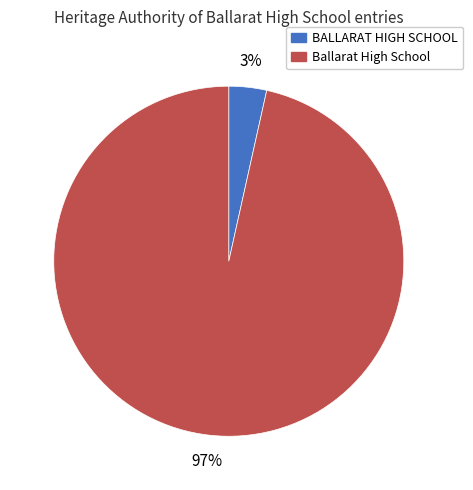

Is the sum of Ballarat High School and BALLARAT HIGH SCHOOL greater than half?

Yes